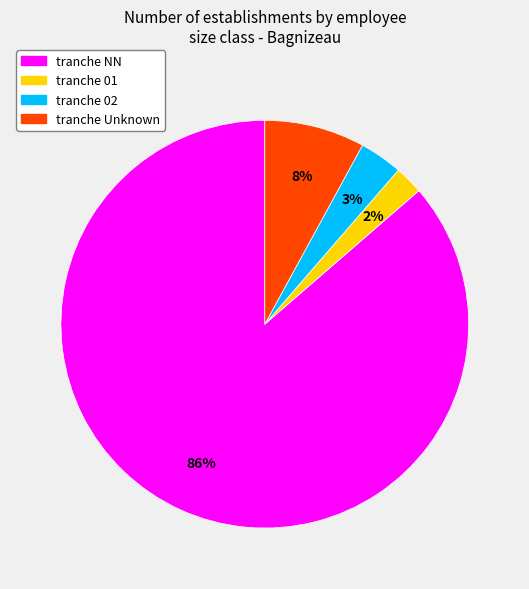

To the nearest percent, what is the average slice percentage?

25%